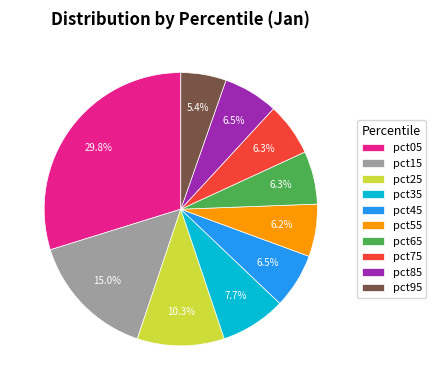

Which has a higher value, pct15 or pct35?

pct15